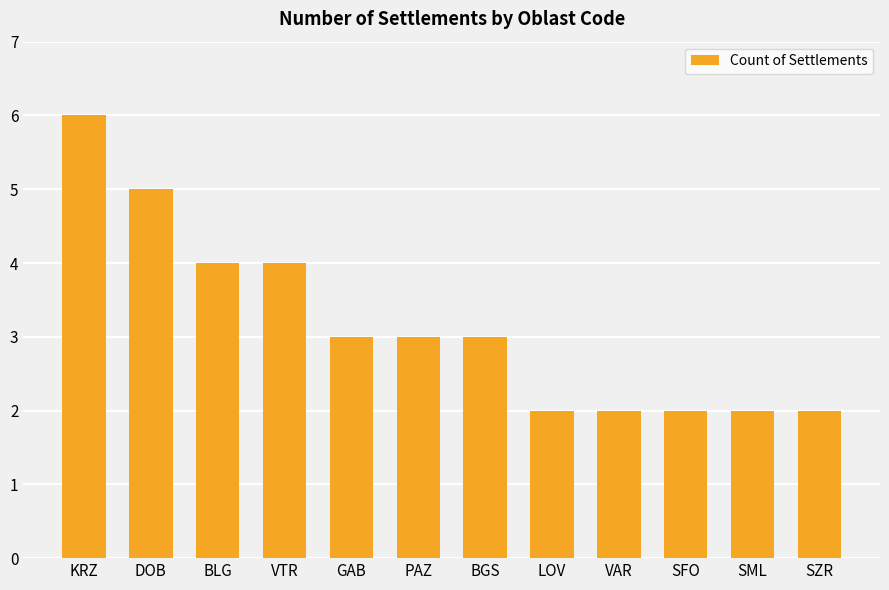

Is it true that the value at KRZ is 6?

True